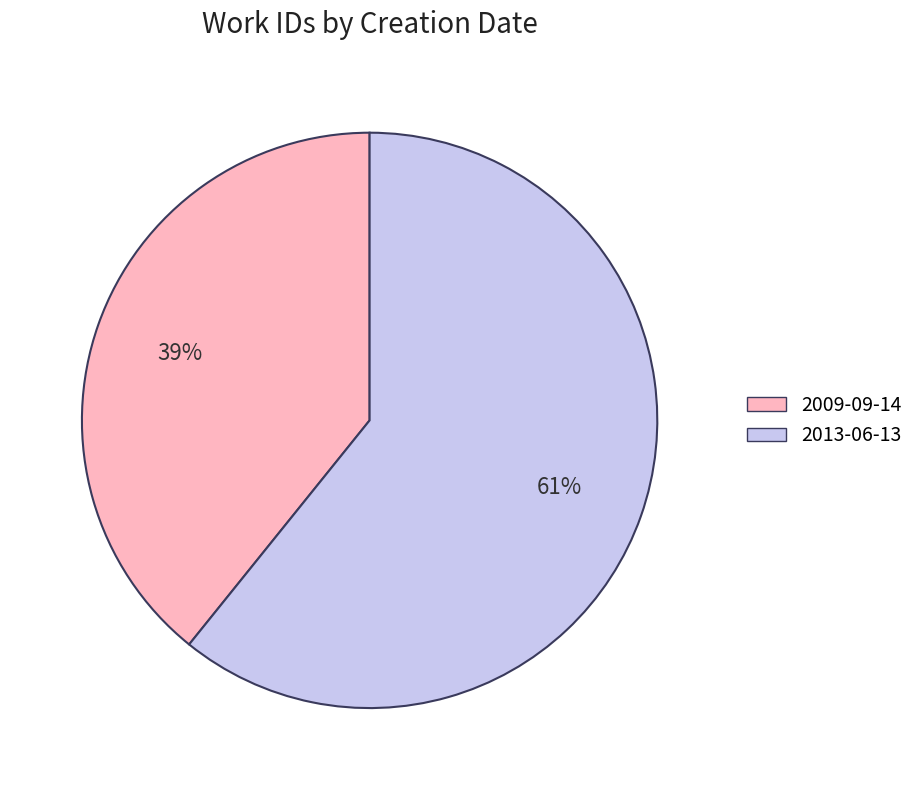

Which category has the smallest portion of the pie?

2009-09-14